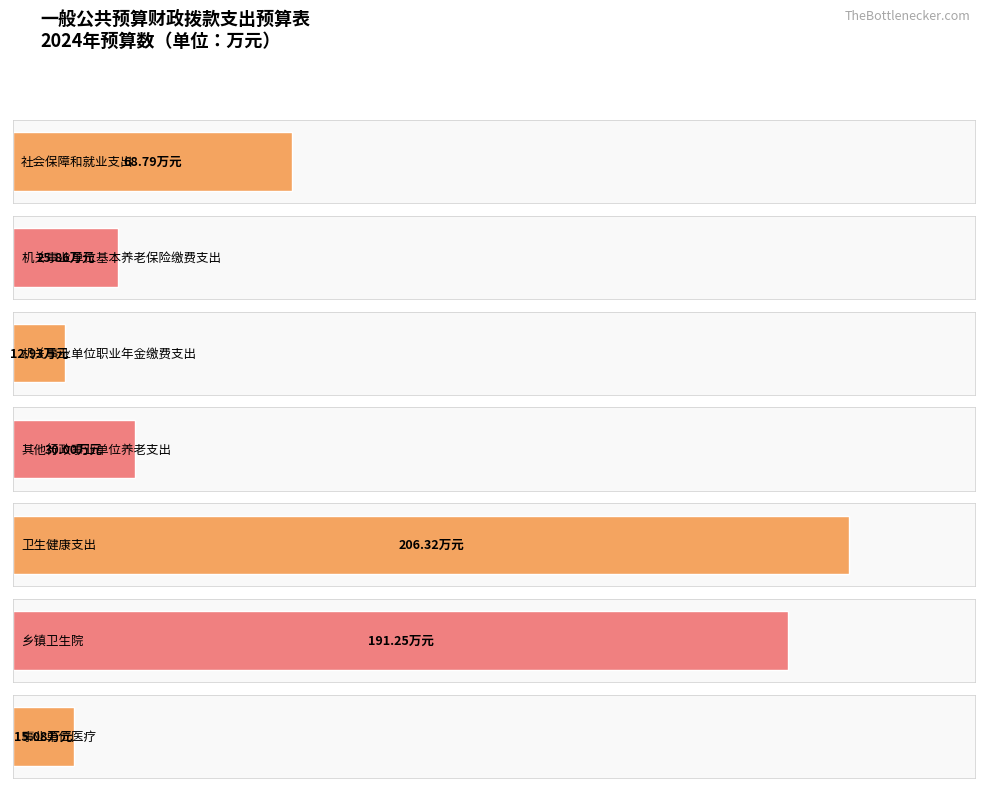

Rank the categories by value from highest to lowest.

卫生健康支出, 乡镇卫生院, 社会保障和就业支出, 其他行政事业单位养老支出, 机关事业单位基本养老保险缴费支出, 事业单位医疗, 机关事业单位职业年金缴费支出